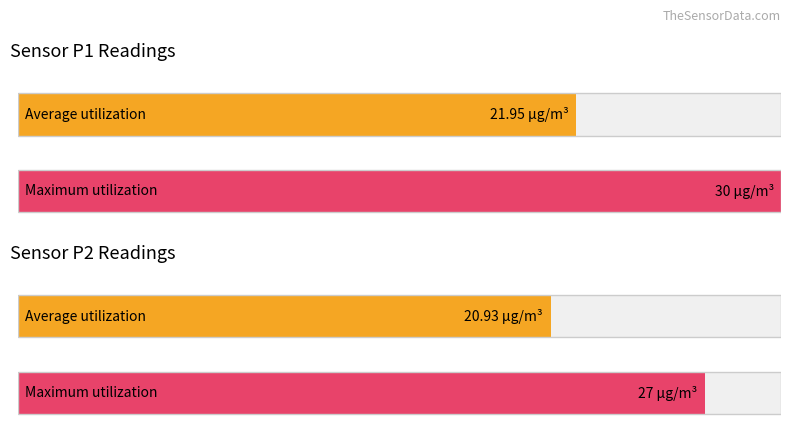

List the series in order of their peak value, lowest first.

Average utilization, Maximum utilization